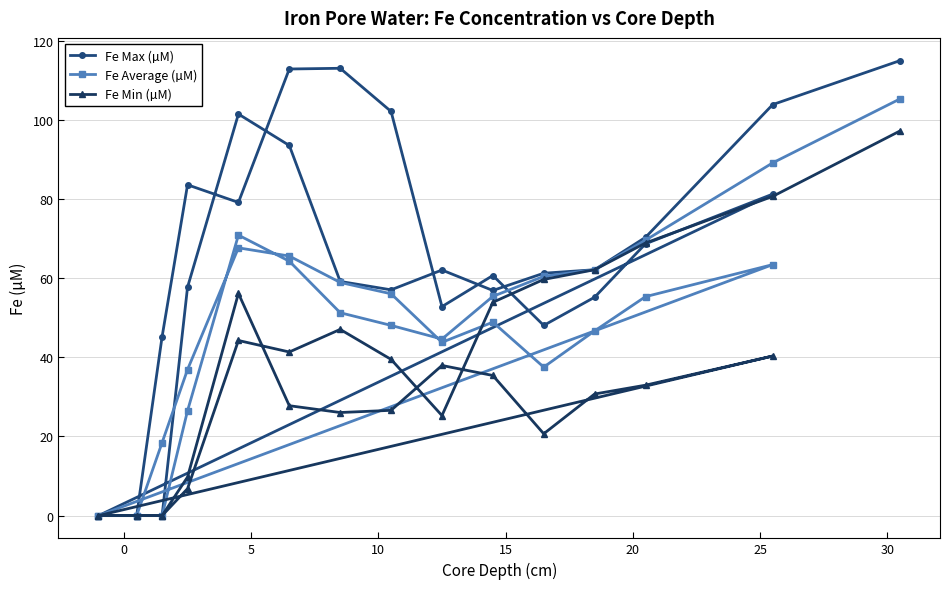

At how many categories does at least one series exceed 17?

24